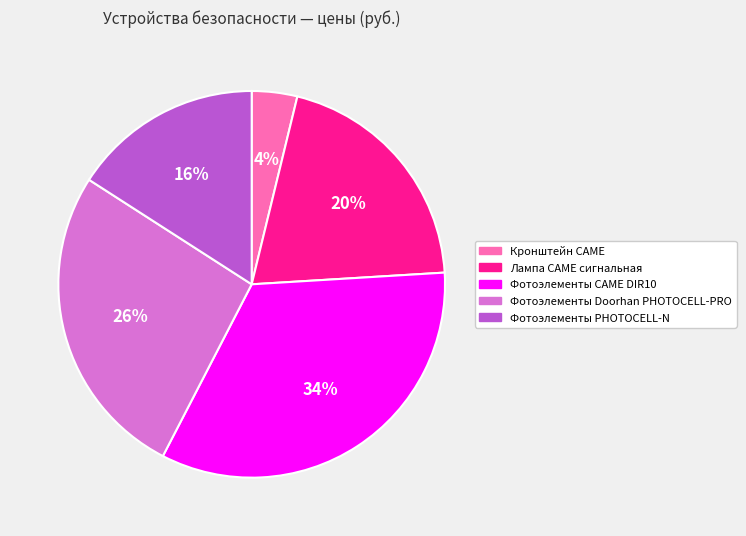

What is the ratio of the value at Фотоэлементы Doorhan PHOTOCELL-PRO to the value at Лампа CAME сигнальная?

1.3